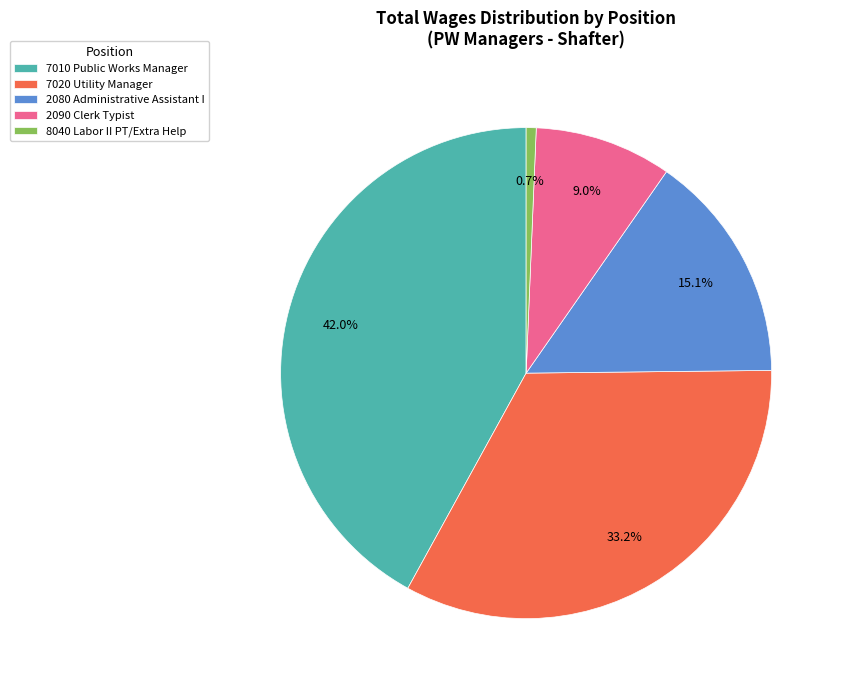

Is there any slice that represents more than half of the pie?

No